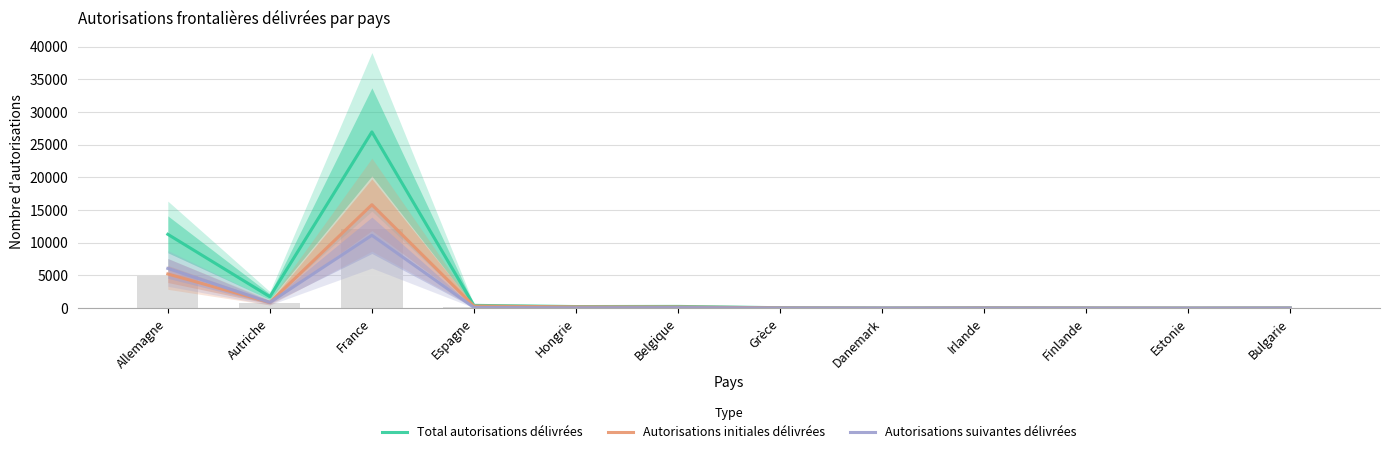

At which category does the chart reach its peak across all series?

France